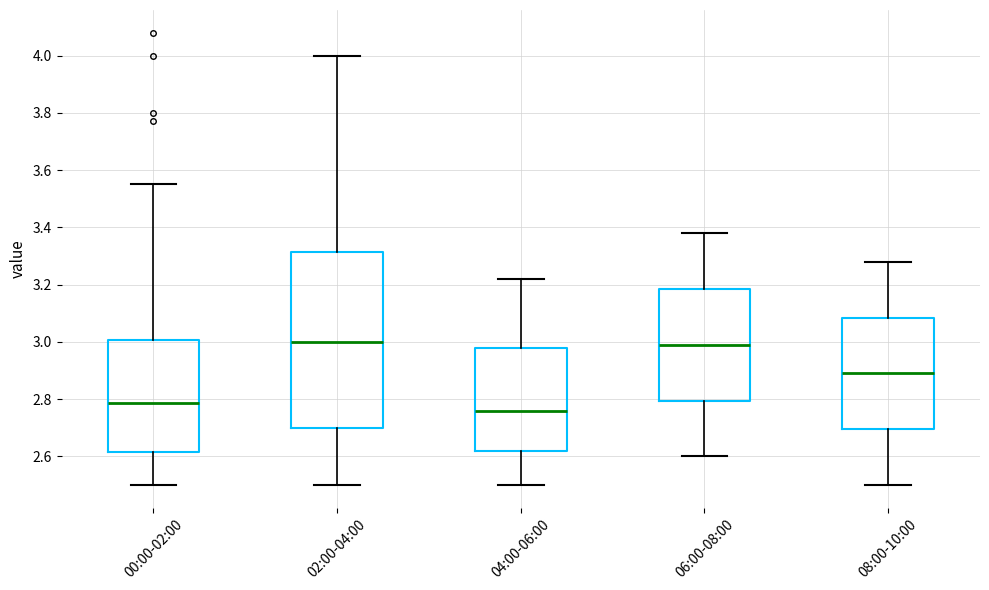

Where is the upper edge of the box for 06:00-08:00 on the y-axis? The values are not printed on the chart, so give them approximately, as read against the axis.

3.18